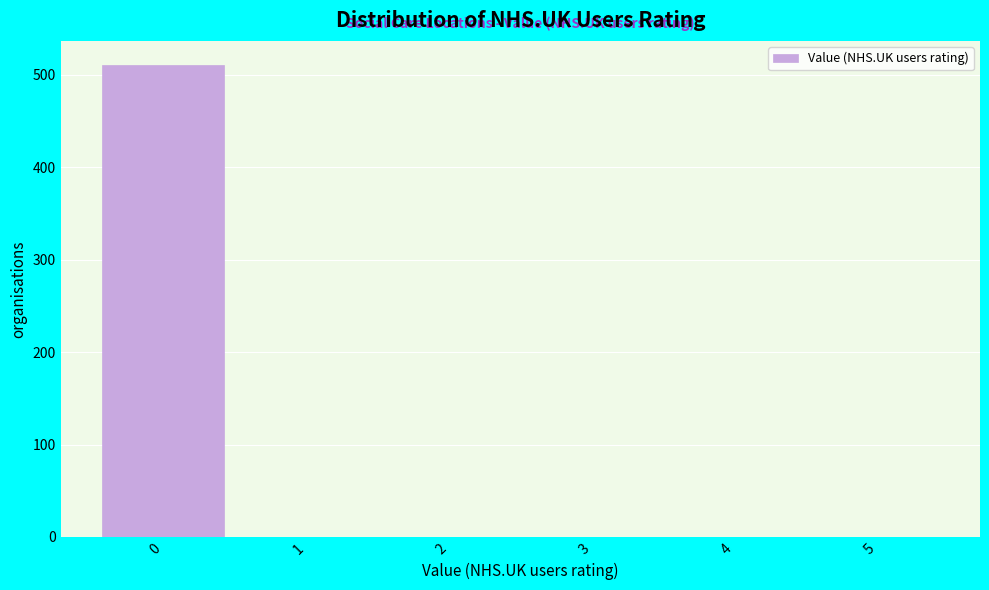

Reading right to left, list all the values displayed in this chart.

5=0	4=0	3=0	2=0	1=0	0=511